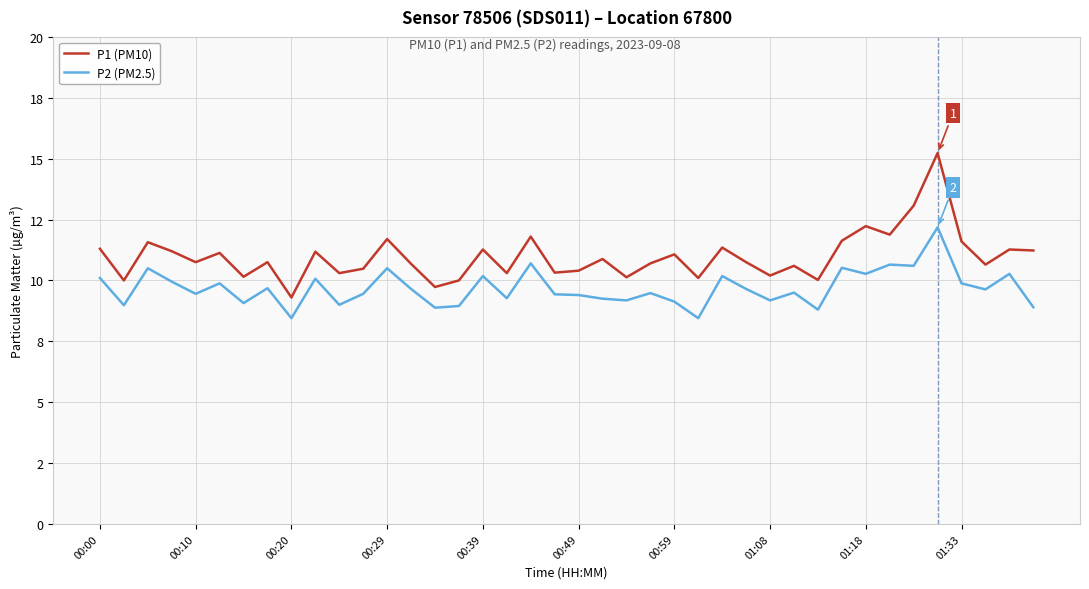

Does the chart display data point markers on the line(s)?

No